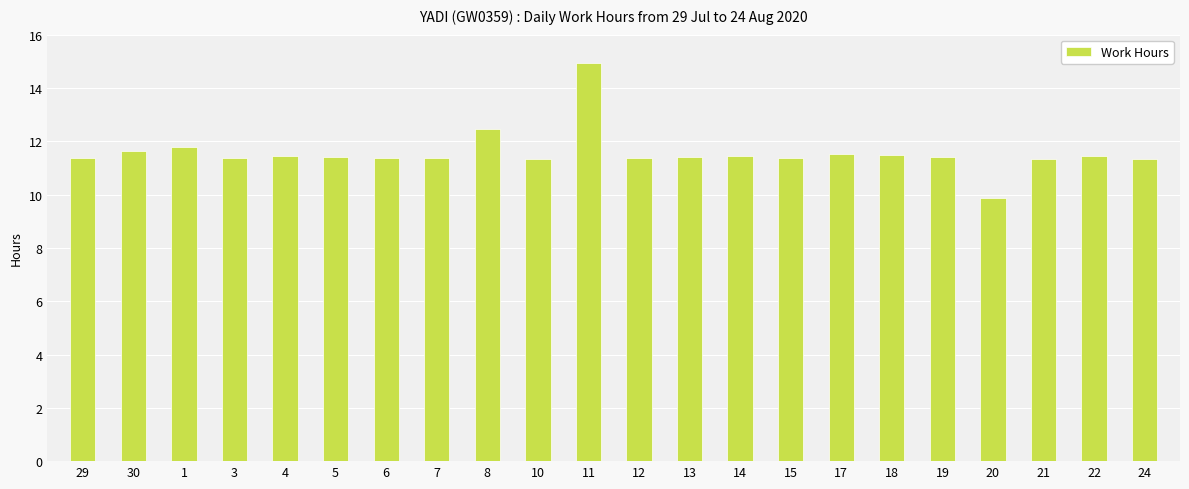

At which category does the chart reach its peak across all series?

11